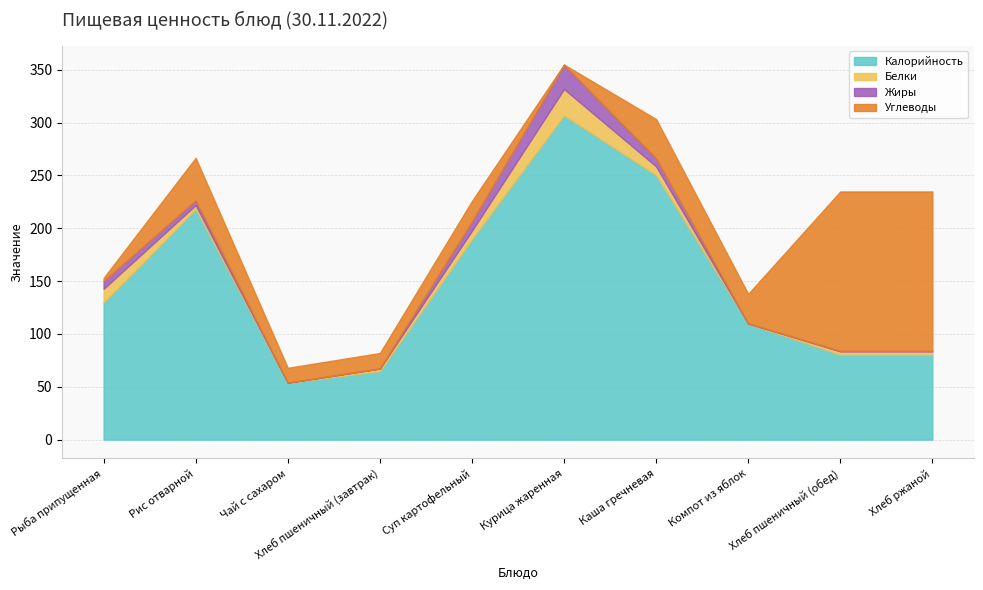

What is the average value of the Калорийность series?

148.4